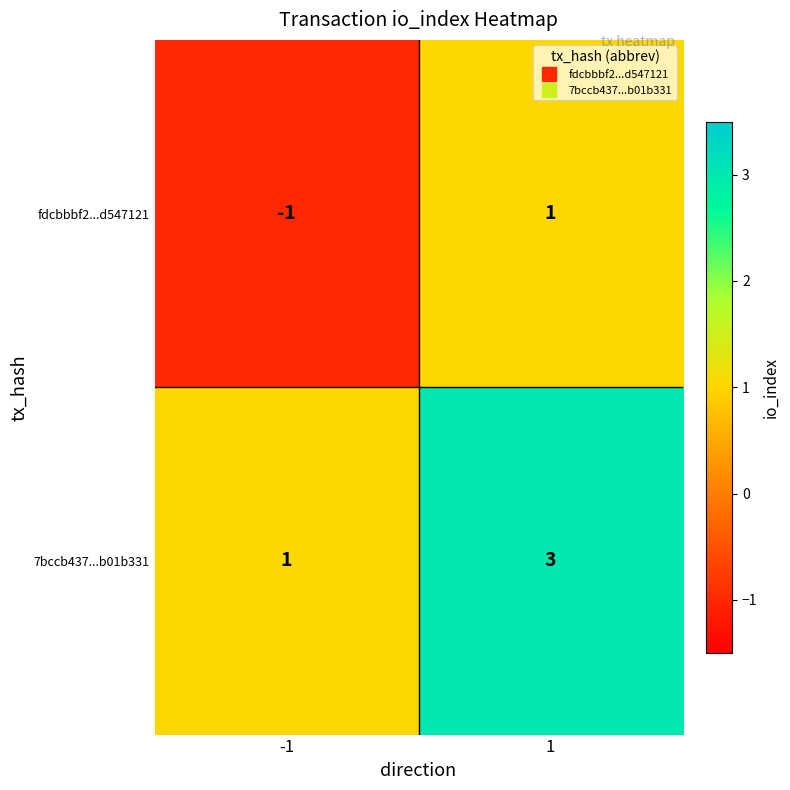

Is it true that 7bccb437...b01b331 equals 1 at -1?

True